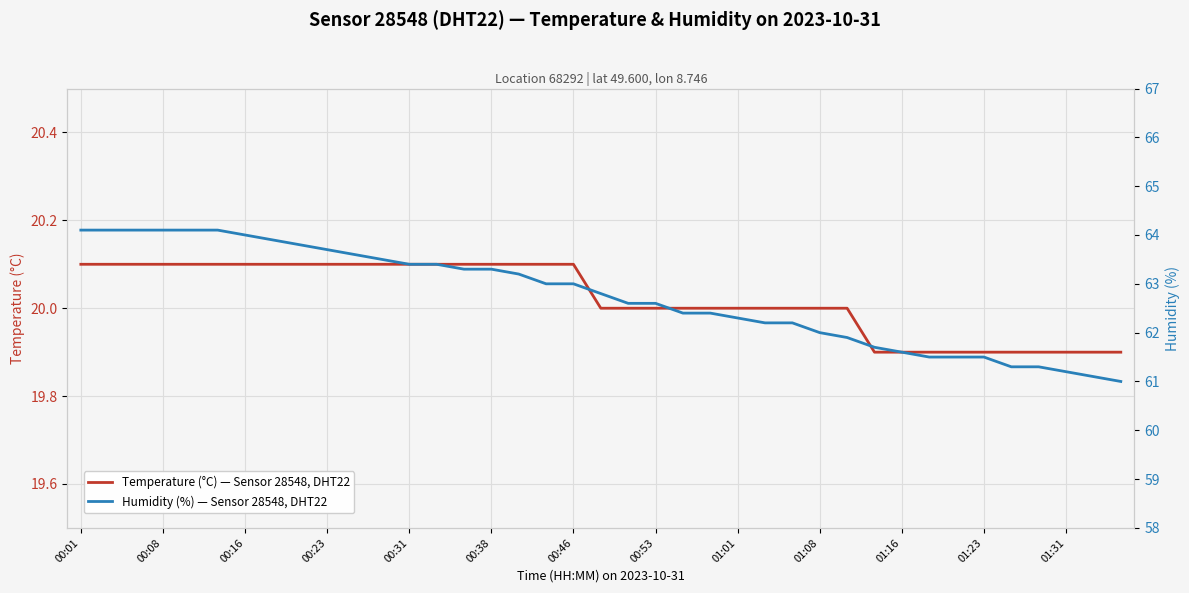

The value of Temperature (°C) — Sensor 28548, DHT22 at 00:08 is 4.7. True or false?

False